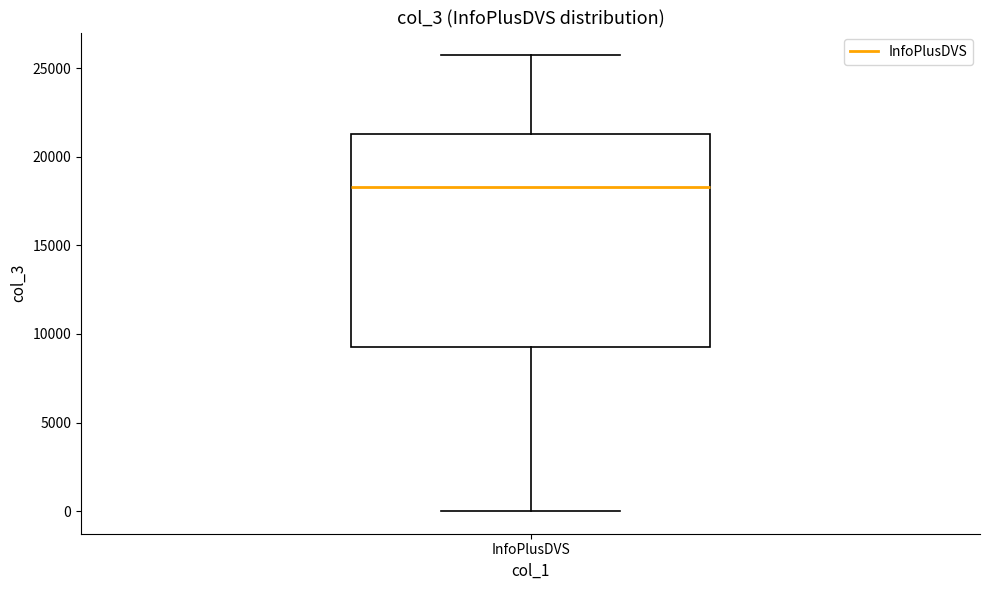

Transcribe this box plot: give where the median line is, the range the box spans, and where the two whiskers end, as read against the y-axis. The values are not printed on the chart, so give them approximately, as read against the axis.

median 18500, box 9500 to 21500, whiskers 0 to 25500